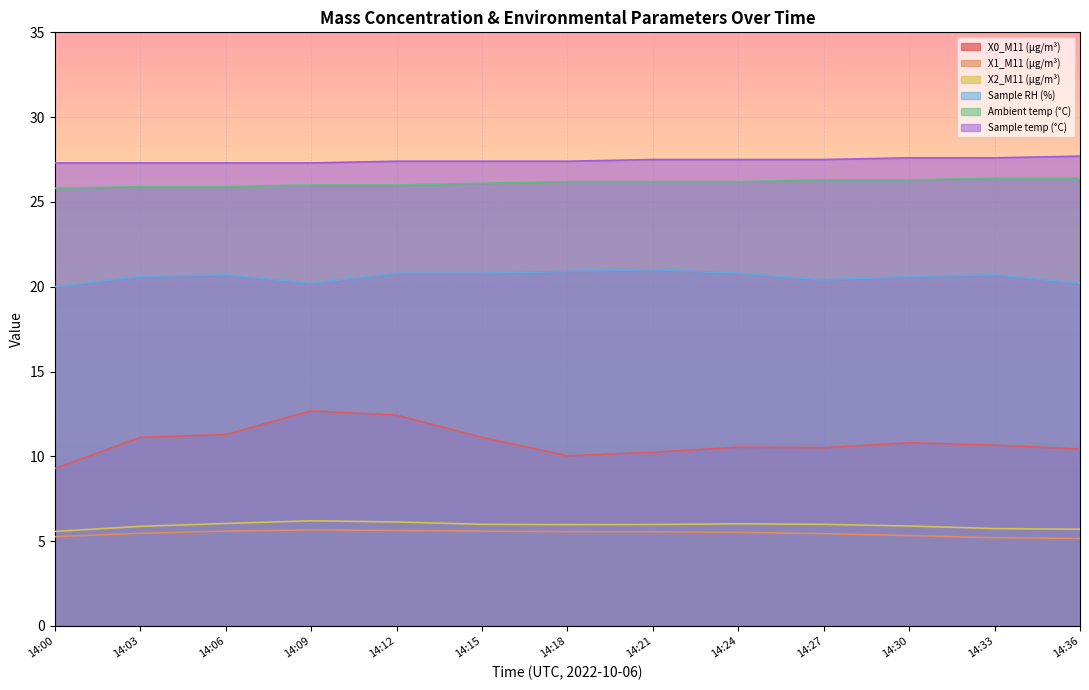

What is the lowest value of the X0_M11 (μg/m³) series?

9.3